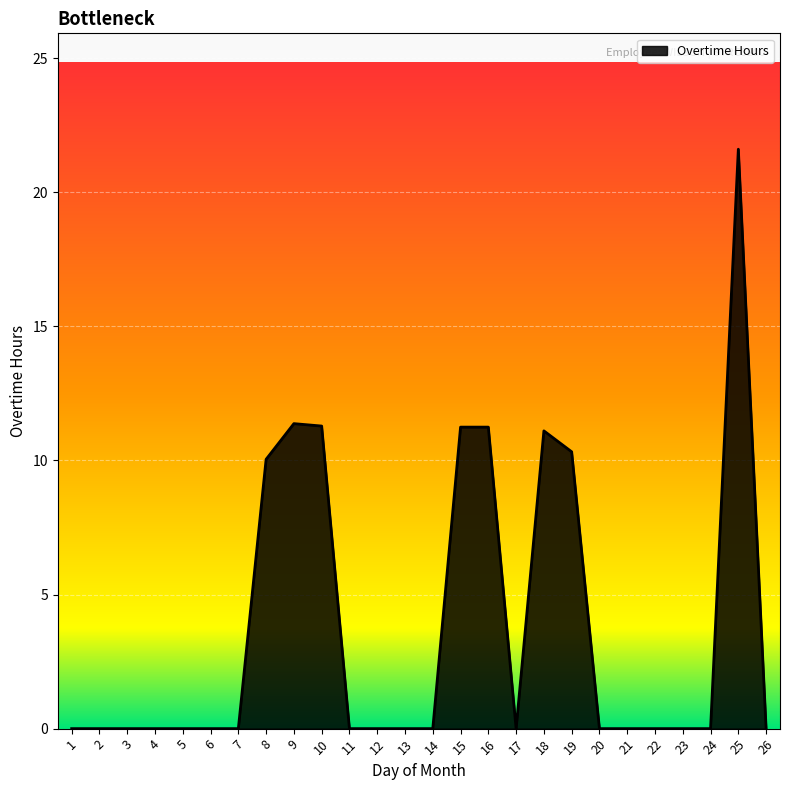

Which category has the highest value across all series?

25